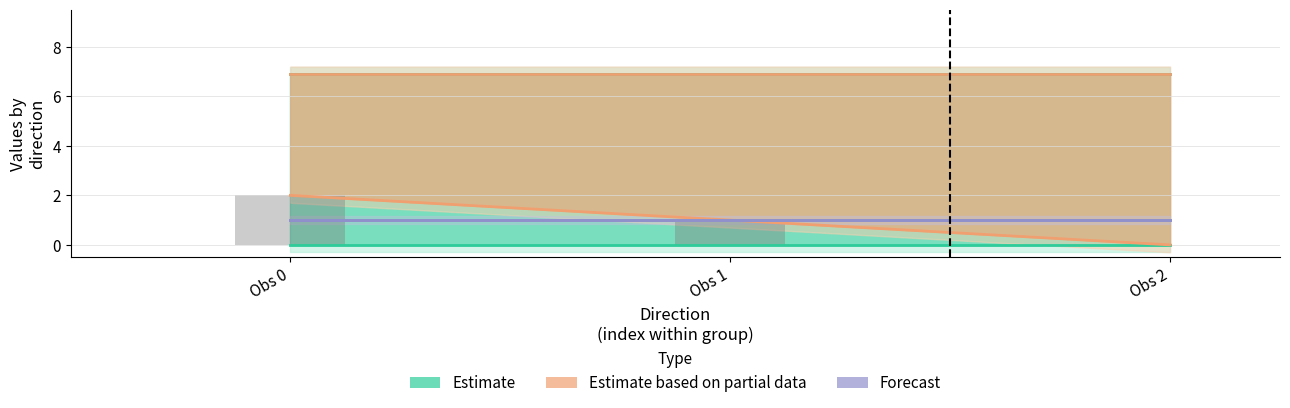

Between 1 and 1, which is larger?

1